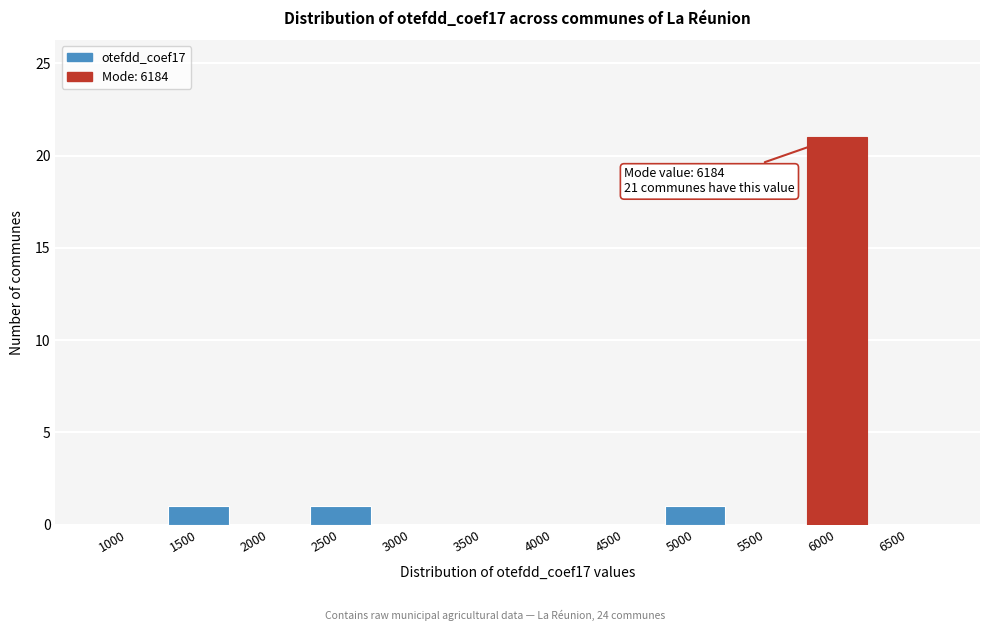

Reading left to right, transcribe all the data shown in this chart.

1000=0	1500=1	2000=0	2500=1	3000=0	3500=0	4000=0	4500=0	5000=1	5500=0	6000=21	6500=0